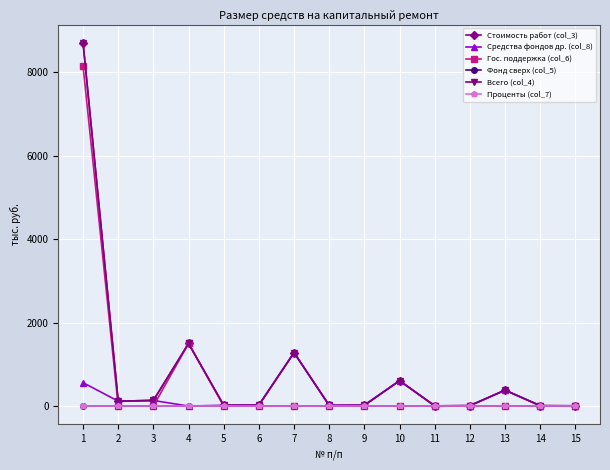

What is the difference between the highest and lowest values at 7?

1281.6